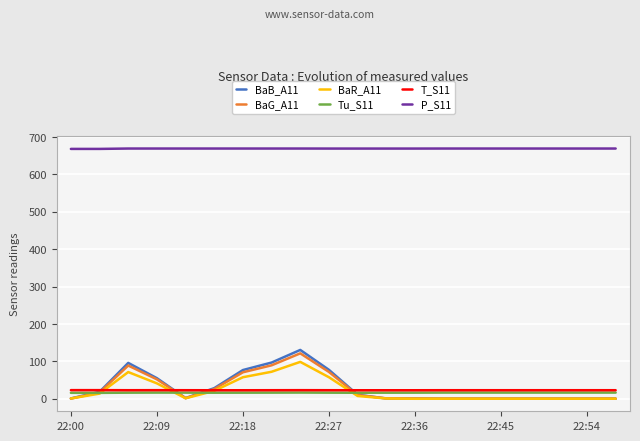

At how many categories does at least one series exceed 207?

20